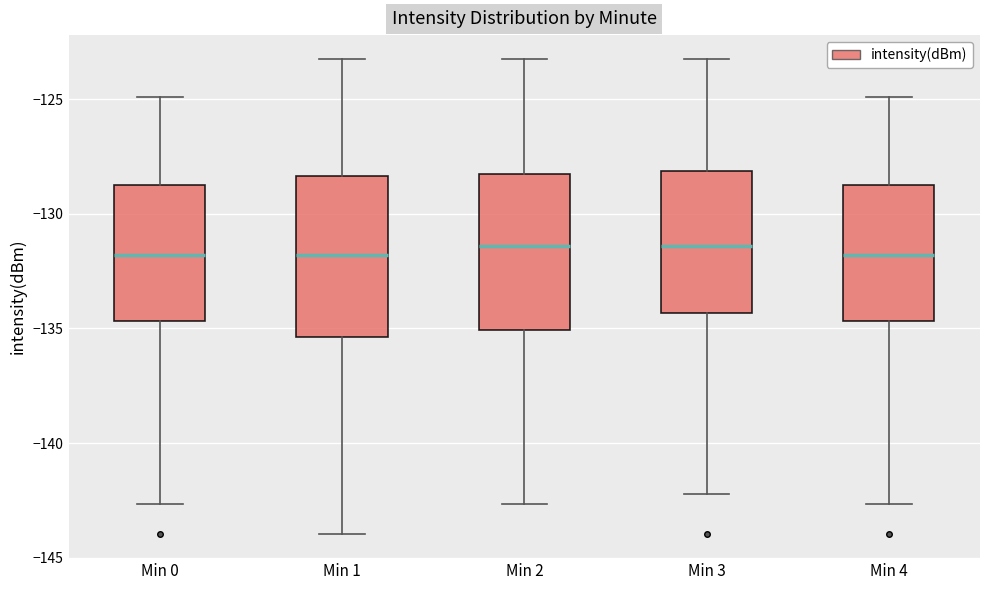

Where does the median line of the box for Min 3 sit on the y-axis? The values are not printed on the chart, so give them approximately, as read against the axis.

-131.5